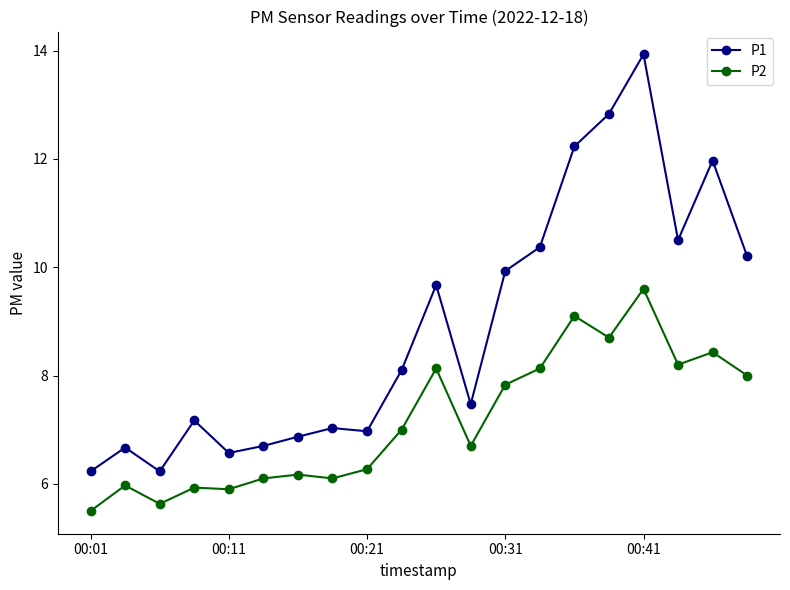

Rank the series by their maximum value, from lowest to highest.

P2, P1